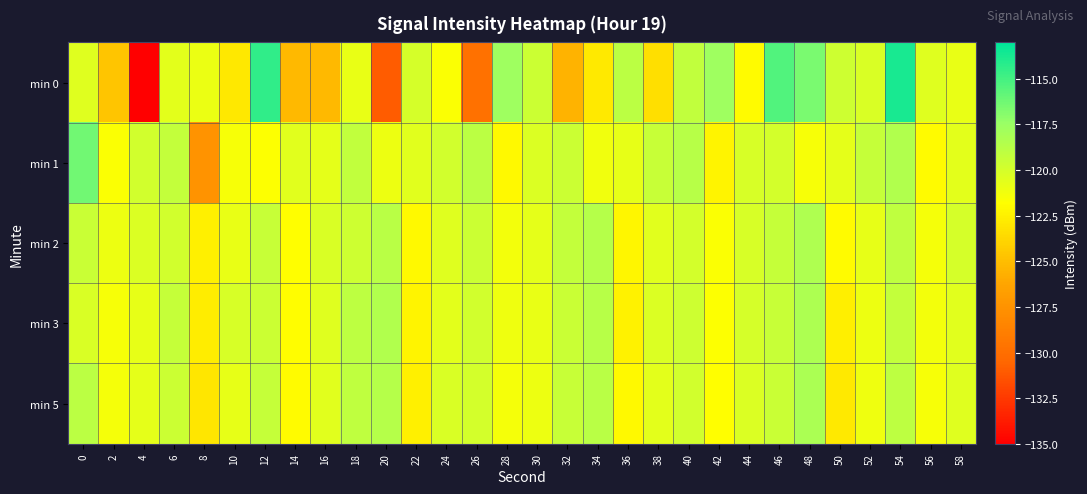

Reading right to left, what are all the values shown in this chart?

min 0: 58=-120.9	56=-120.5	54=-113.8	52=-120.1	50=-119.6	48=-116.5	46=-115.4	44=-122.0	42=-117.6	40=-119.1	38=-123.4	36=-118.9	34=-122.8	32=-125.5	30=-119.6	28=-117.7	26=-129.8	24=-121.6	22=-120.0	20=-131.0	18=-120.9	16=-125.2	14=-125.3	12=-114.4	10=-122.9	8=-120.9	6=-120.6	4=-135.4	2=-124.6	0=-120.5
min 1: 58=-120.6	56=-122.0	54=-118.5	52=-119.3	50=-120.7	48=-121.5	46=-119.9	44=-120.1	42=-122.3	40=-118.7	38=-119.4	36=-120.8	34=-121.2	32=-119.6	30=-120.3	28=-122.1	26=-118.9	24=-119.8	22=-120.5	20=-121.0	18=-119.1	16=-120.7	14=-120.6	12=-121.7	10=-121.5	8=-127.4	6=-119.2	4=-119.8	2=-121.6	0=-116.3
min 2: 58=-120.0	56=-121.4	54=-119.1	52=-120.8	50=-122.0	48=-118.4	46=-119.3	44=-120.1	42=-121.6	40=-119.9	38=-120.5	36=-122.2	34=-118.6	32=-119.2	30=-120.7	28=-121.3	26=-119.6	24=-120.4	22=-122.1	20=-118.8	18=-119.7	16=-120.2	14=-121.8	12=-119.4	10=-120.9	8=-122.5	6=-119.8	4=-120.3	2=-121.0	0=-119.5
min 3: 58=-120.5	56=-121.3	54=-119.2	52=-121.0	50=-122.6	48=-118.3	46=-119.4	44=-120.0	42=-121.7	40=-119.7	38=-120.3	36=-122.4	34=-118.7	32=-119.5	30=-120.9	28=-121.1	26=-119.8	24=-120.6	22=-122.3	20=-118.5	18=-119.0	16=-120.4	14=-121.9	12=-119.6	10=-120.1	8=-122.7	6=-119.3	4=-120.8	2=-121.5	0=-120.2
min 5: 58=-120.4	56=-121.5	54=-119.0	52=-121.1	50=-122.8	48=-118.2	46=-119.5	44=-120.3	42=-121.8	40=-119.8	38=-120.6	36=-122.1	34=-118.8	32=-119.4	30=-121.0	28=-121.4	26=-119.9	24=-120.2	22=-122.5	20=-118.6	18=-119.1	16=-120.5	14=-122.0	12=-119.3	10=-120.8	8=-123.0	6=-119.6	4=-120.7	2=-121.4	0=-118.9